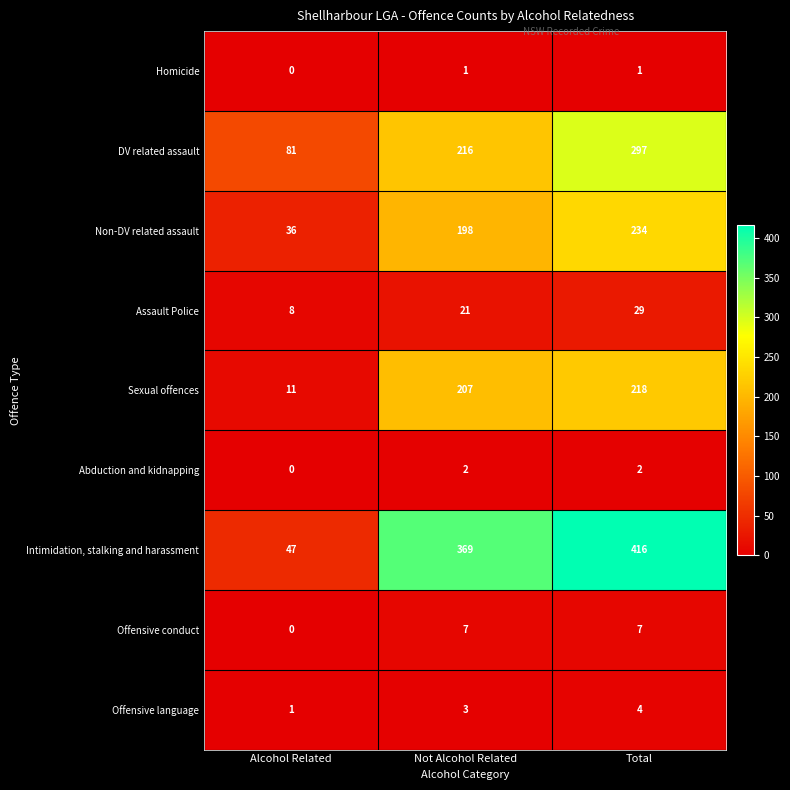

What is the sum of the DV related assault values at Total and Alcohol Related?

378